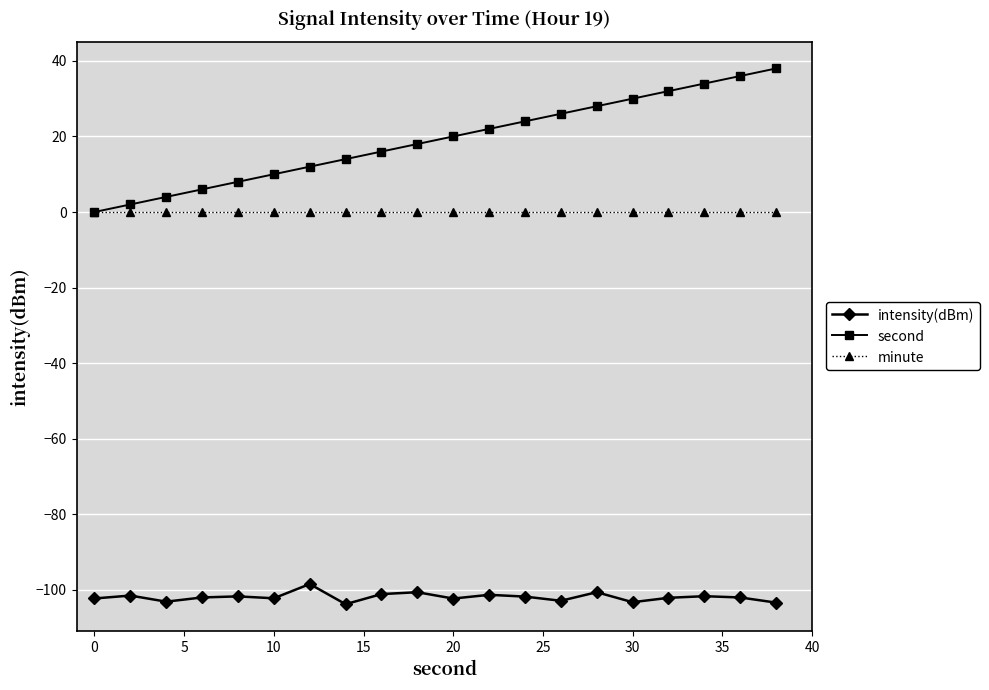

Which series has the largest total across all categories?

second